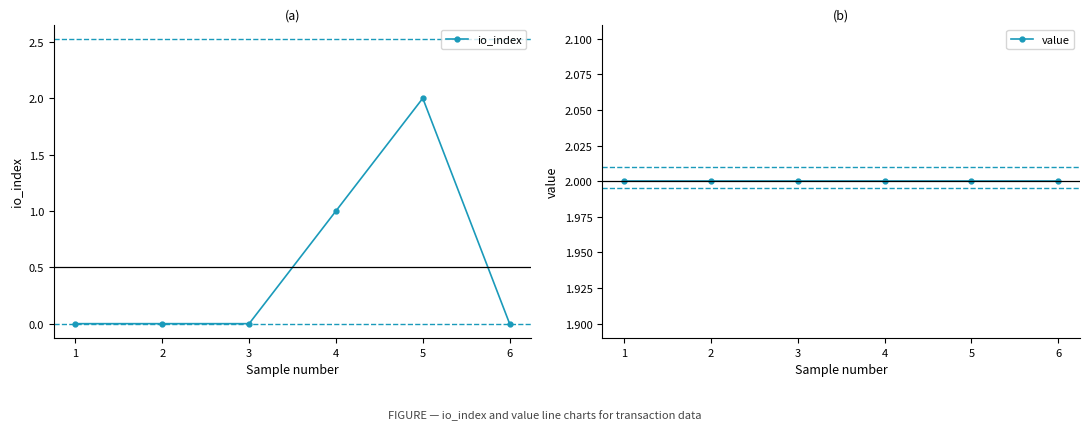

What is the value of the value point at the 1st from the left?

2.0